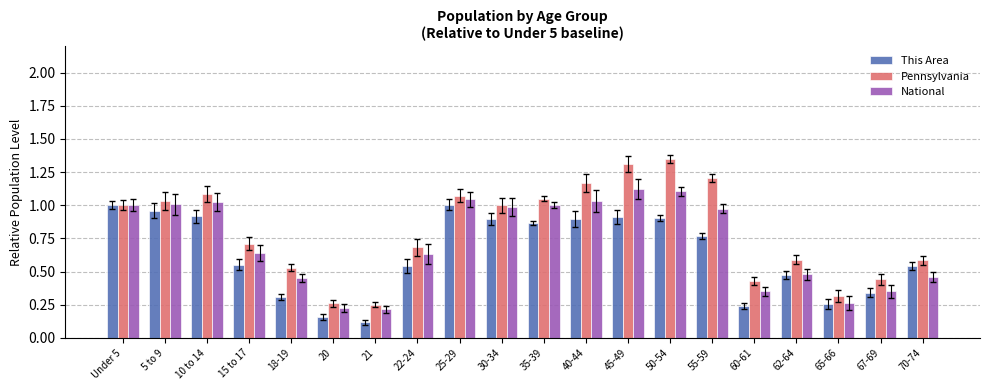

What is the sum of all Pennsylvania values?

16.1